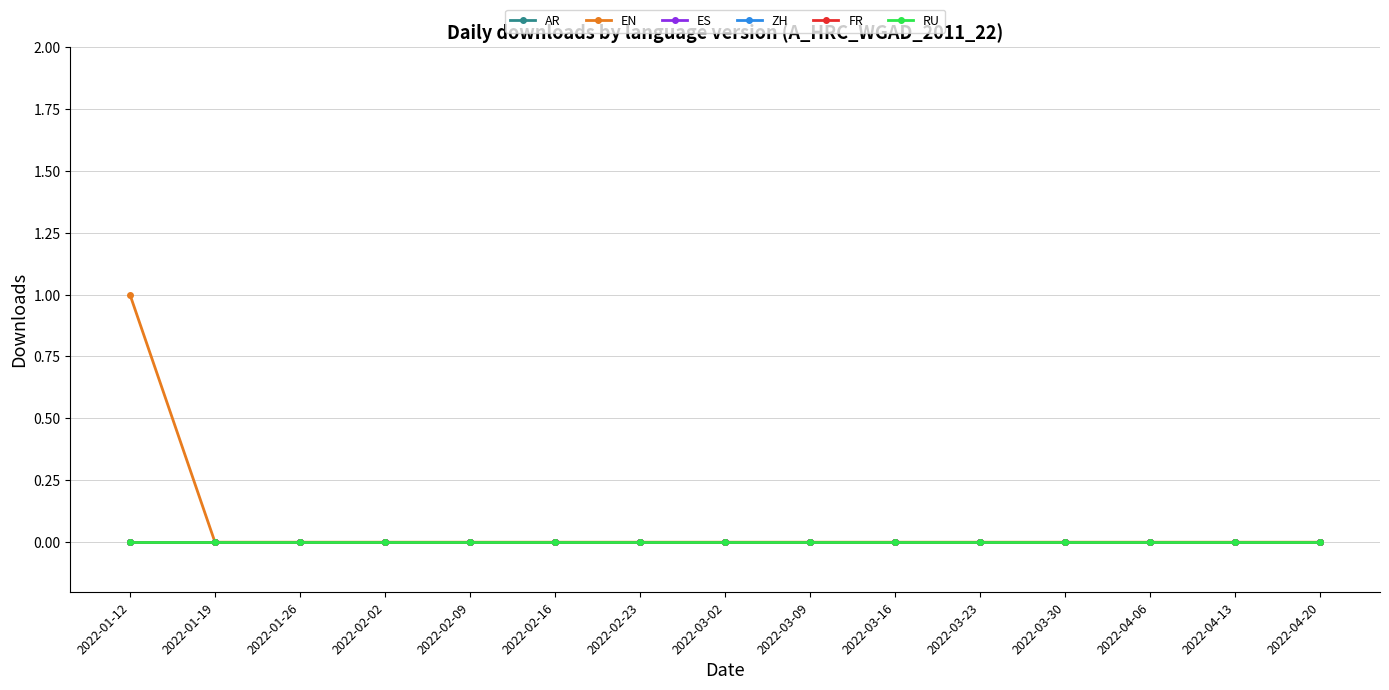

Does the chart have visible grid lines?

Yes